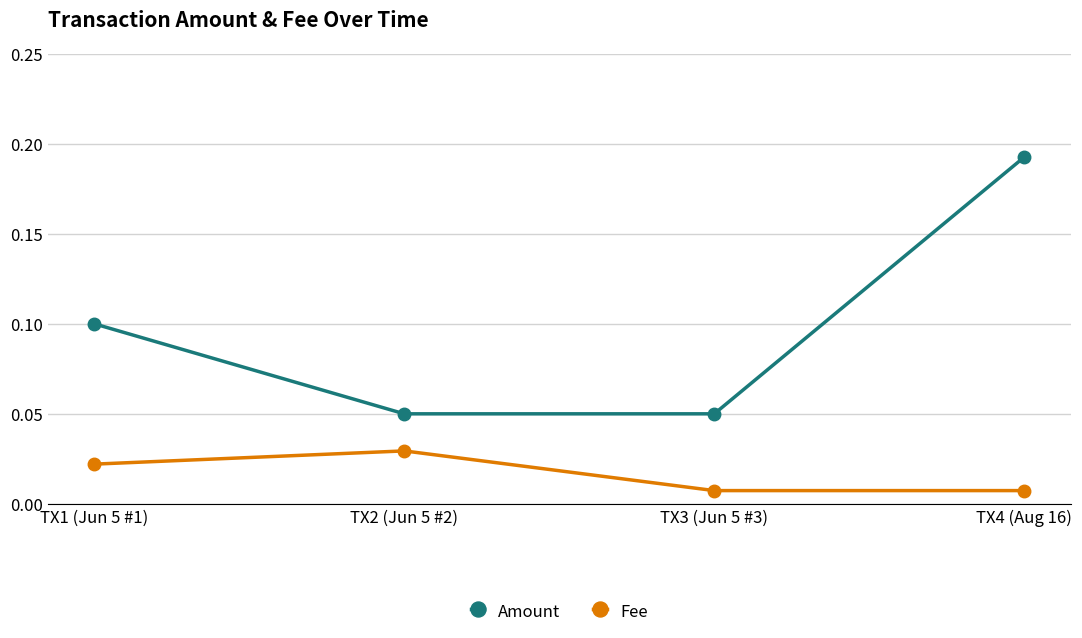

Is the value of Fee at TX3 (Jun 5 #3) greater than the value of Amount at TX1 (Jun 5 #1)?

No